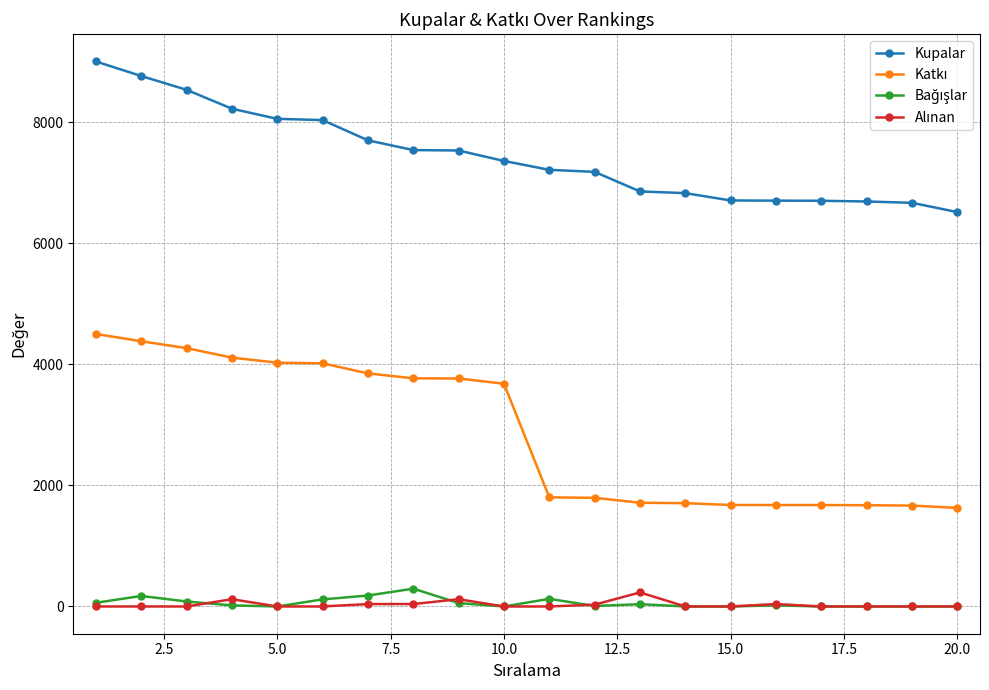

At how many categories does at least one series exceed 3790?

20